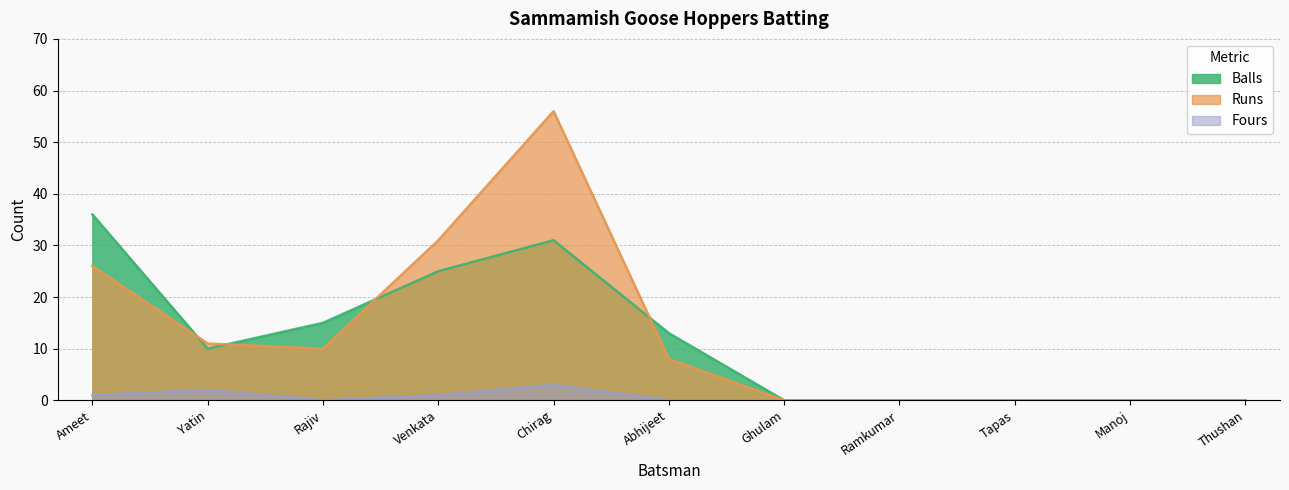

How many times do Runs and Balls cross each other?

4